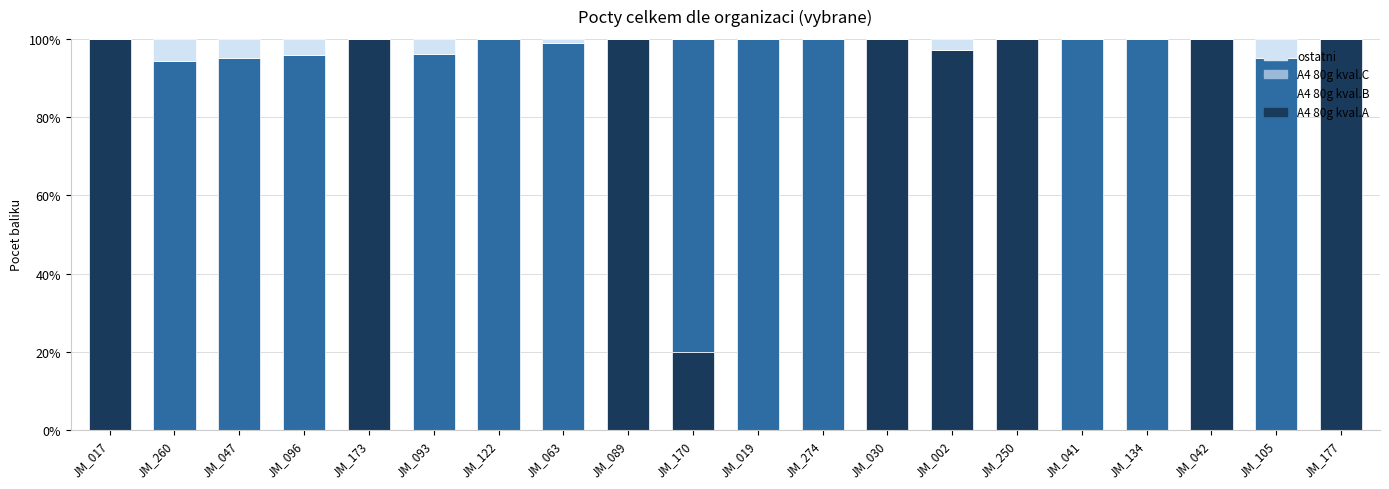

True or false: A4 80g kval.A has a value of 0.0 at JM_019.

True